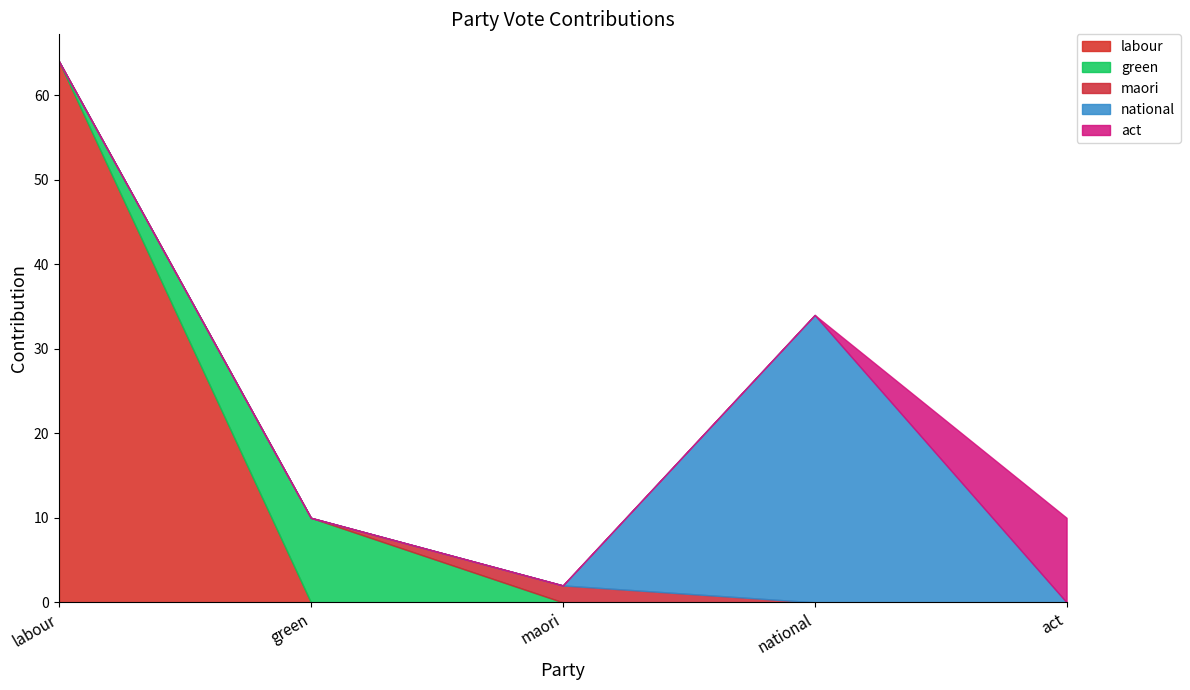

What is the maximum value shown in the chart?

64